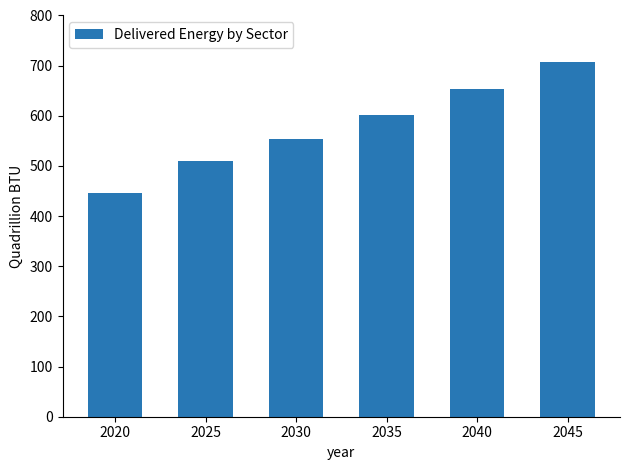

Rank the categories by value from lowest to highest.

2020, 2025, 2030, 2035, 2040, 2045